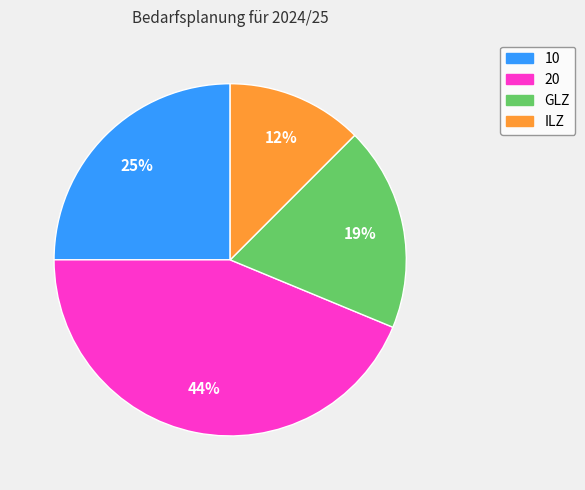

How many slices are in this pie chart?

4